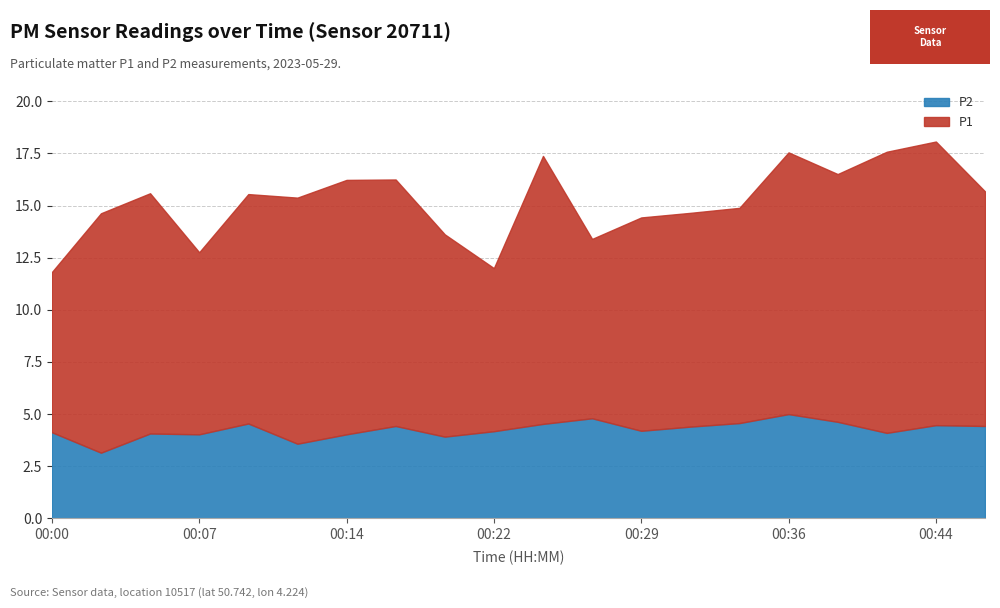

Reading right to left, what are all the values shown in this chart?

P1: 11.2	13.6	13.5	11.9	12.6	10.3	10.2	10.2	8.6	12.8	7.8	9.7	11.8	12.2	11.8	11.0	8.7	11.5	11.5	7.7
P2: 4.4	4.5	4.1	4.6	5.0	4.6	4.4	4.2	4.8	4.5	4.2	3.9	4.4	4.0	3.6	4.5	4.0	4.1	3.1	4.1